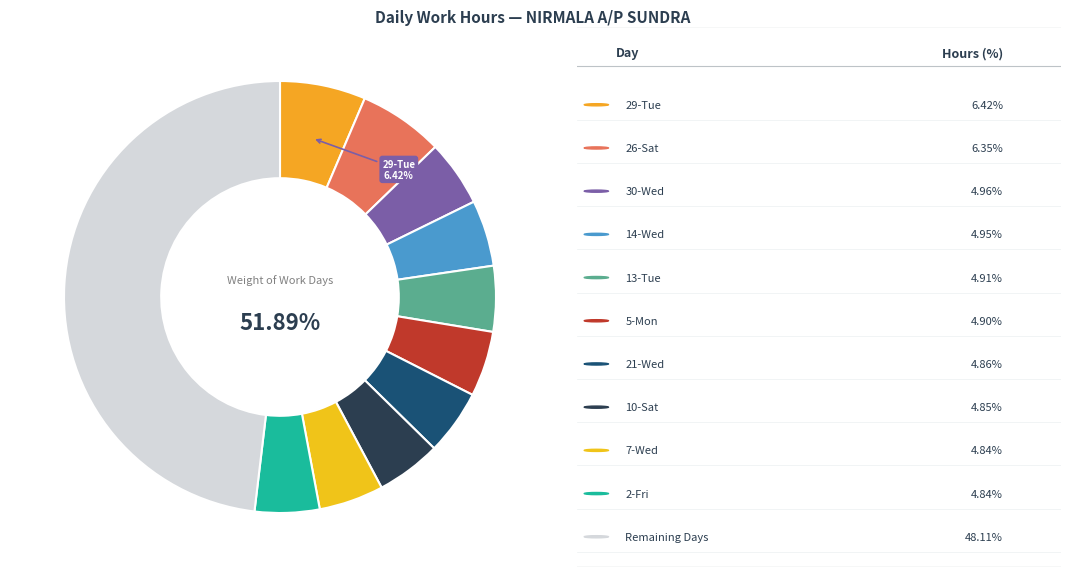

Is there any slice that represents more than half of the pie?

No